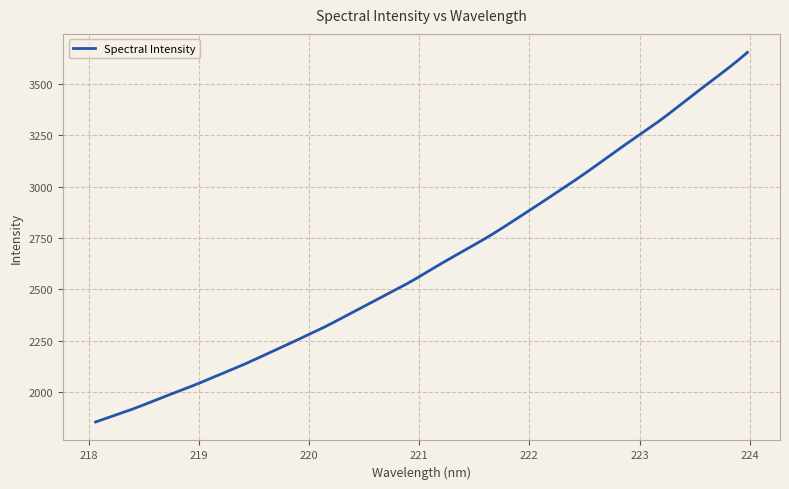

What is the minimum value shown in the chart?

1855.1